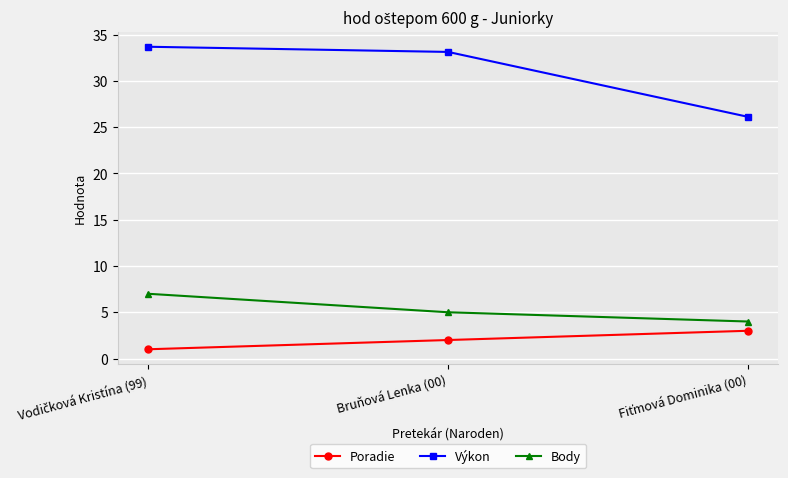

What is the spread (max minus min) of values at Bruňová Lenka (00)?

31.1